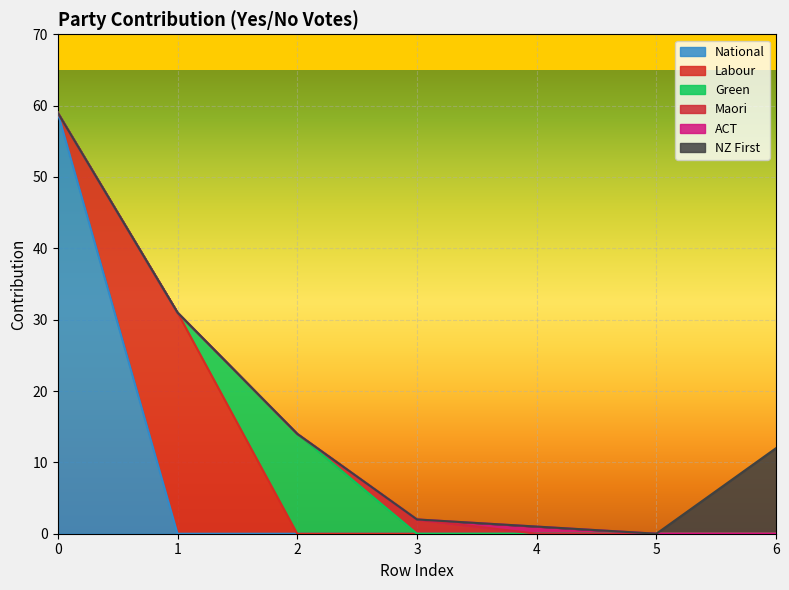

True or false: ACT and Green cross at least once.

False